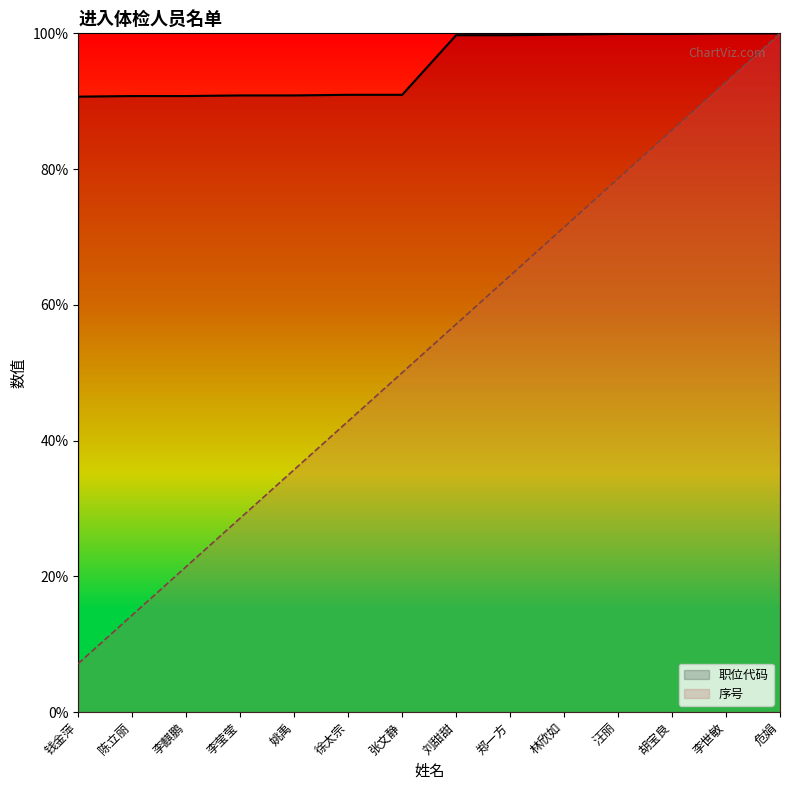

What is the sum of all 职位代码 values?

1334.9